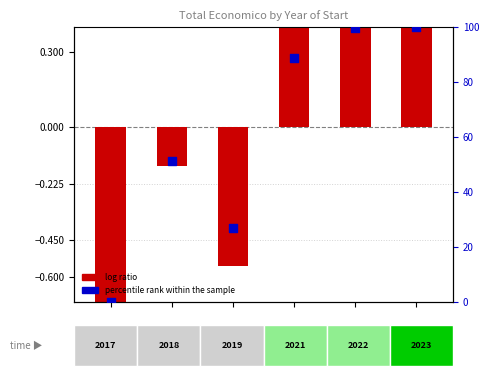

Which series has the widest spread of Y values?

percentile rank within the sample